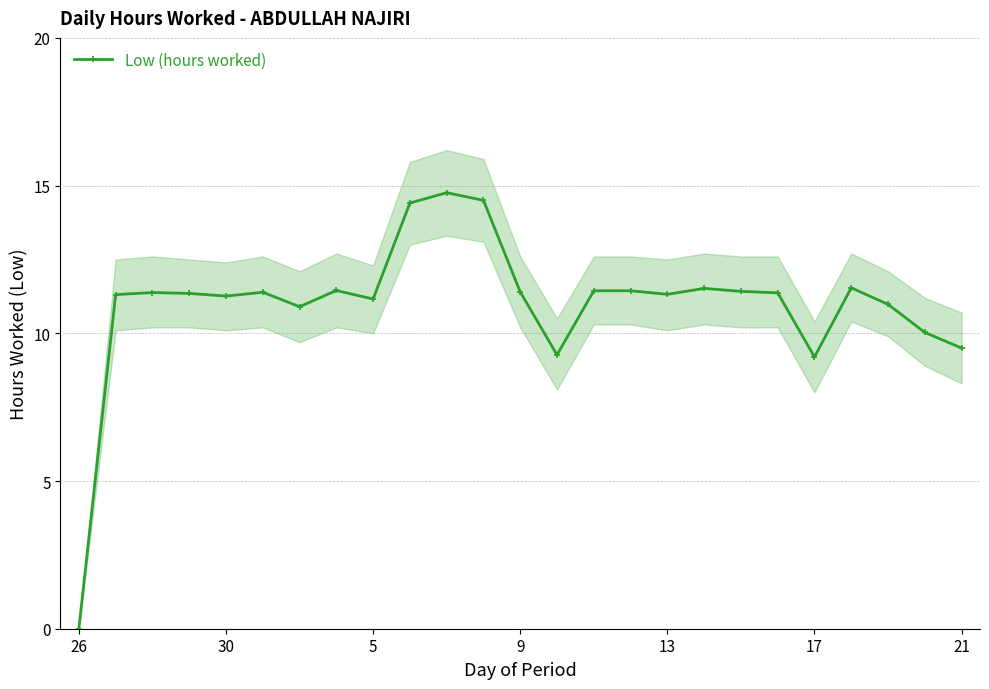

What is the difference between the maximum and minimum values?

14.8